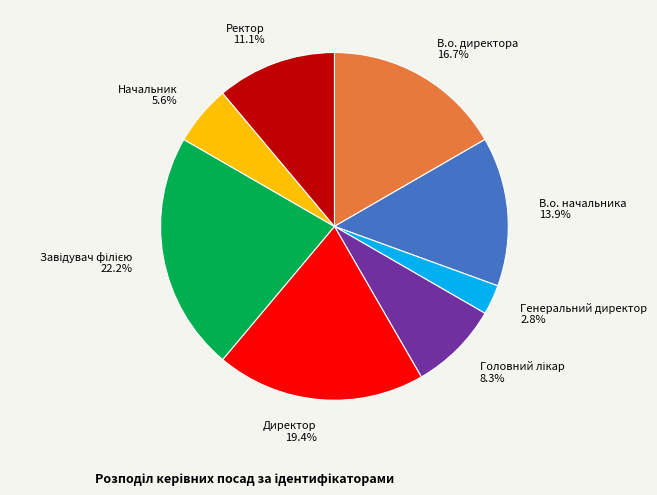

What is the smallest slice in the pie chart?

Генеральний директор